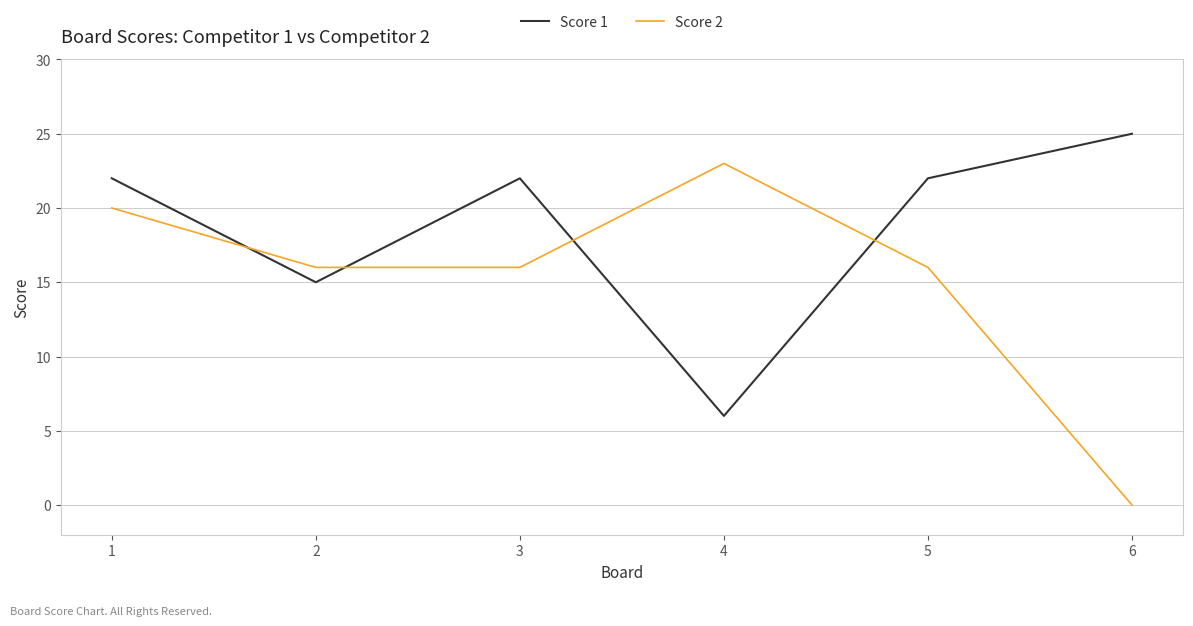

Where is the first local maximum for Score 1?

3